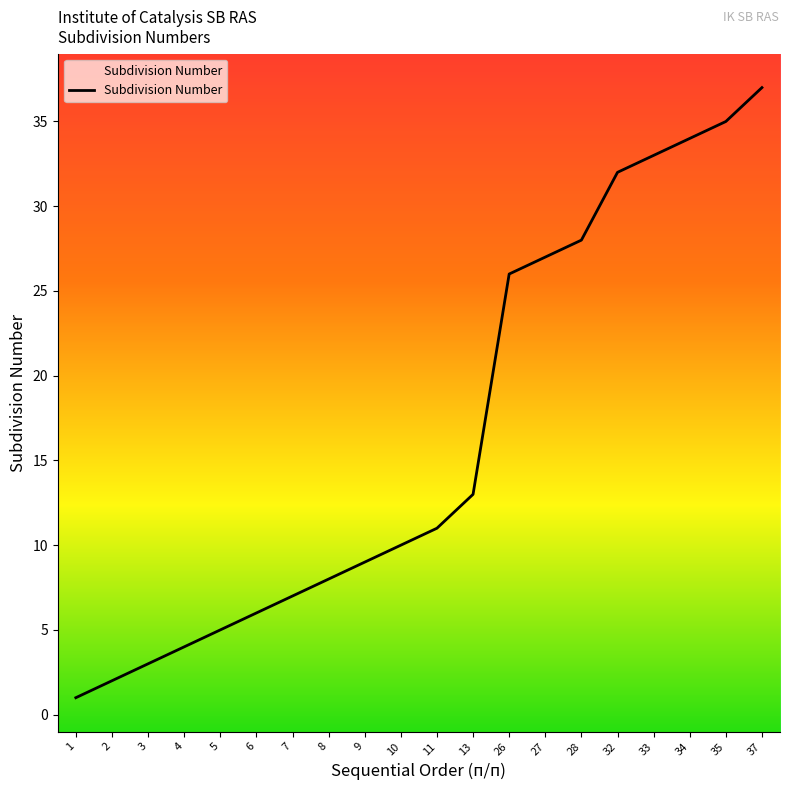

Rank the categories by value from lowest to highest.

1, 2, 3, 4, 5, 6, 7, 8, 9, 10, 11, 13, 26, 27, 28, 32, 33, 34, 35, 37